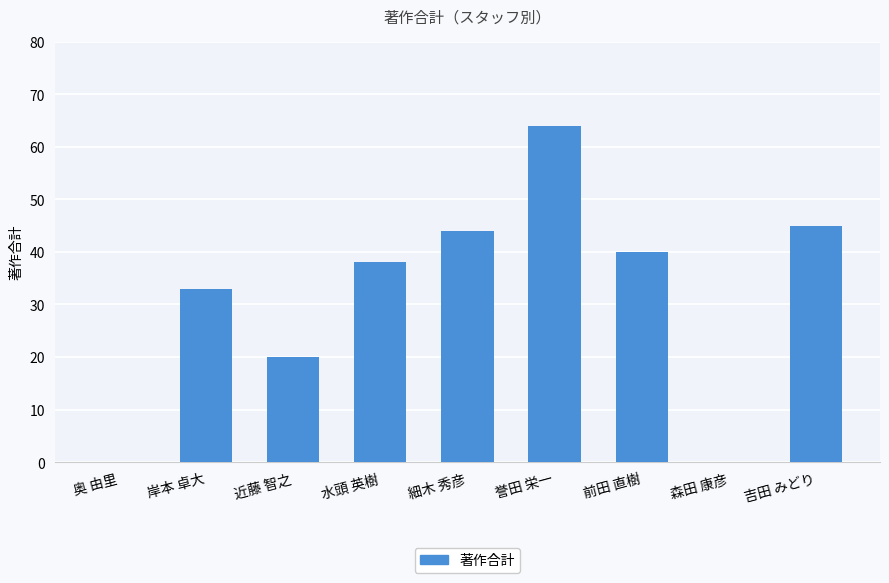

Which category has the highest value across all series?

誉田 栄一